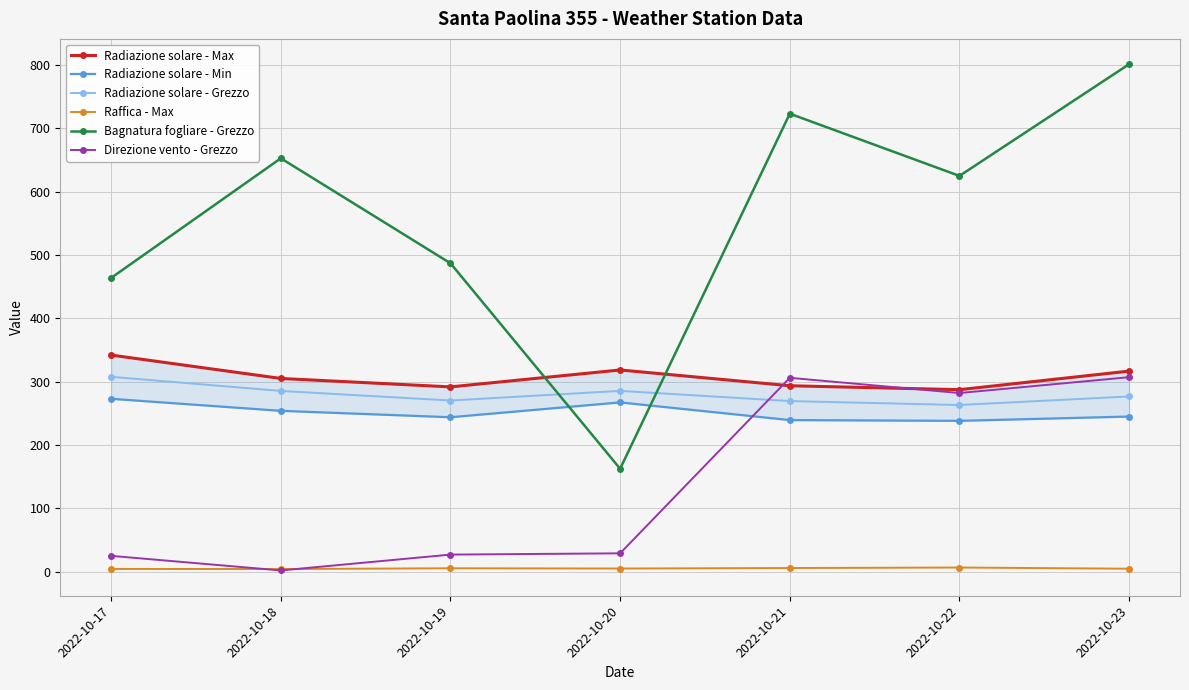

Reading left to right, list all the values displayed in this chart.

Radiazione solare - Max: 341.9	305.0	291.7	318.4	293.5	287.3	316.6
Radiazione solare - Min: 272.9	253.9	243.8	267.2	239.3	238.1	244.9
Radiazione solare - Grezzo: 307.6	285.3	270.2	285.4	269.3	263.1	276.6
Raffica - Max: 4.4	4.2	5.4	5.0	5.8	6.6	4.7
Bagnatura fogliare - Grezzo: 463.7	652.5	486.8	162.5	722.9	624.7	801.0
Direzione vento - Grezzo: 25.0	2.0	27.0	29.0	306.0	282.0	307.0